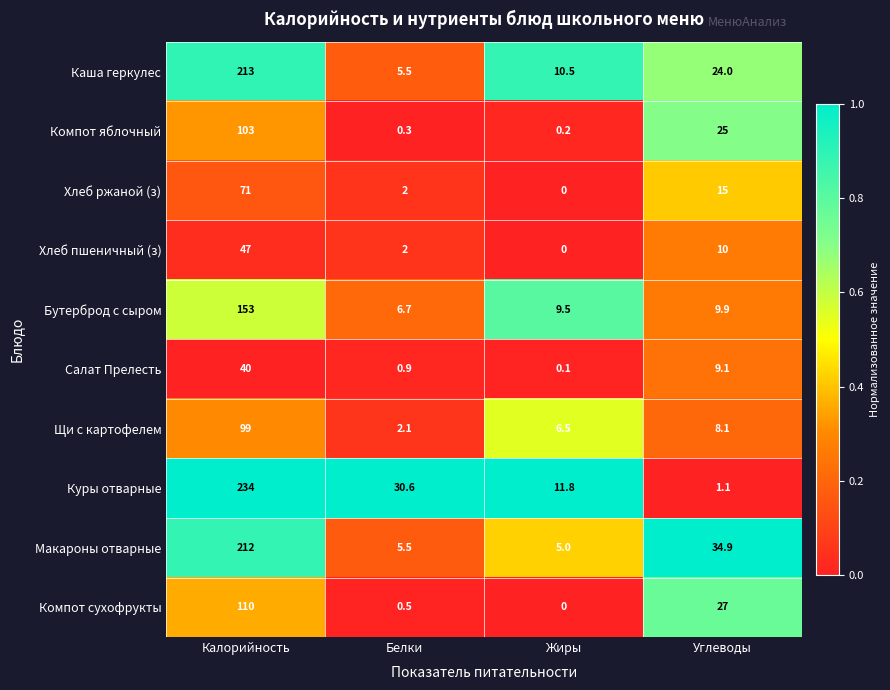

How many data points does each series have?

4